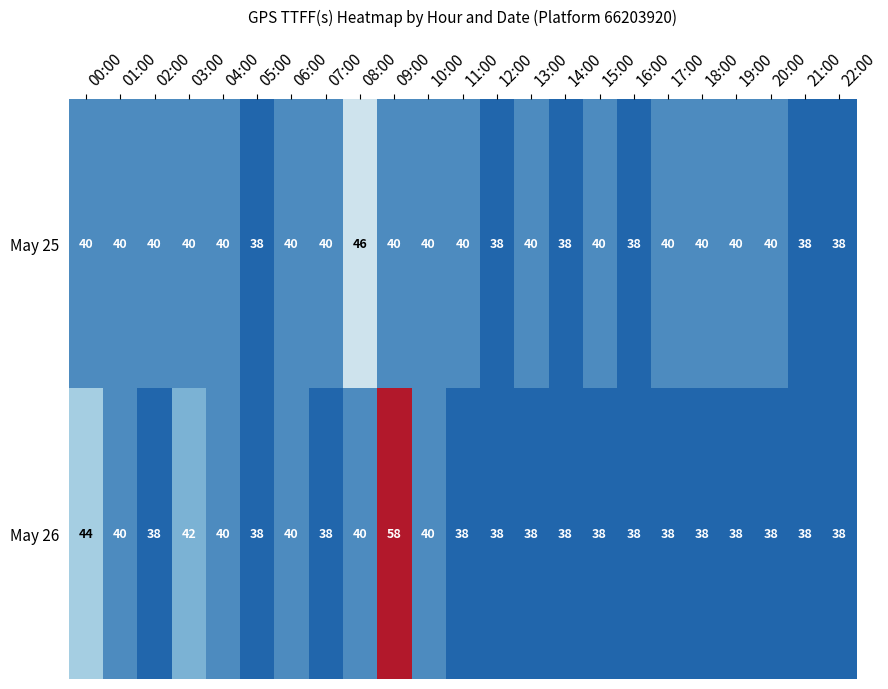

Rank the series at 13:00 from lowest to highest value.

May 26, May 25